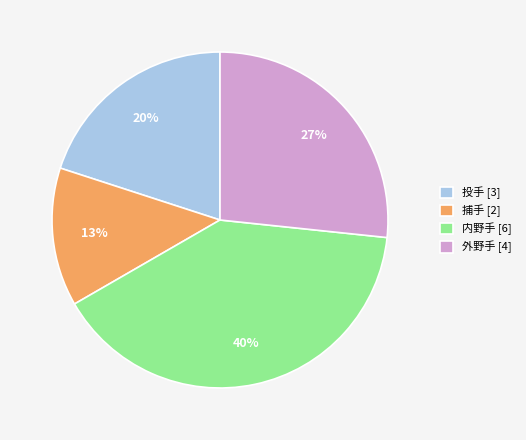

What is the largest slice in the pie chart?

内野手